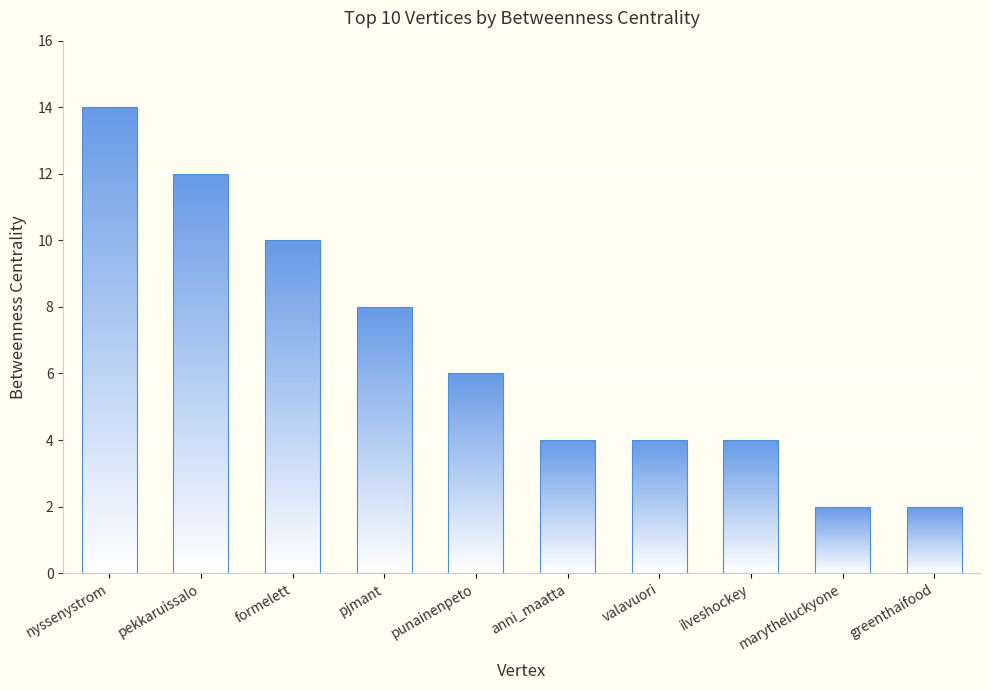

List the labels in order of value, largest first.

nyssenystrom, pekkaruissalo, formelett, pjmant, punainenpeto, anni_maatta, valavuori, ilveshockey, marytheluckyone, greenthaifood